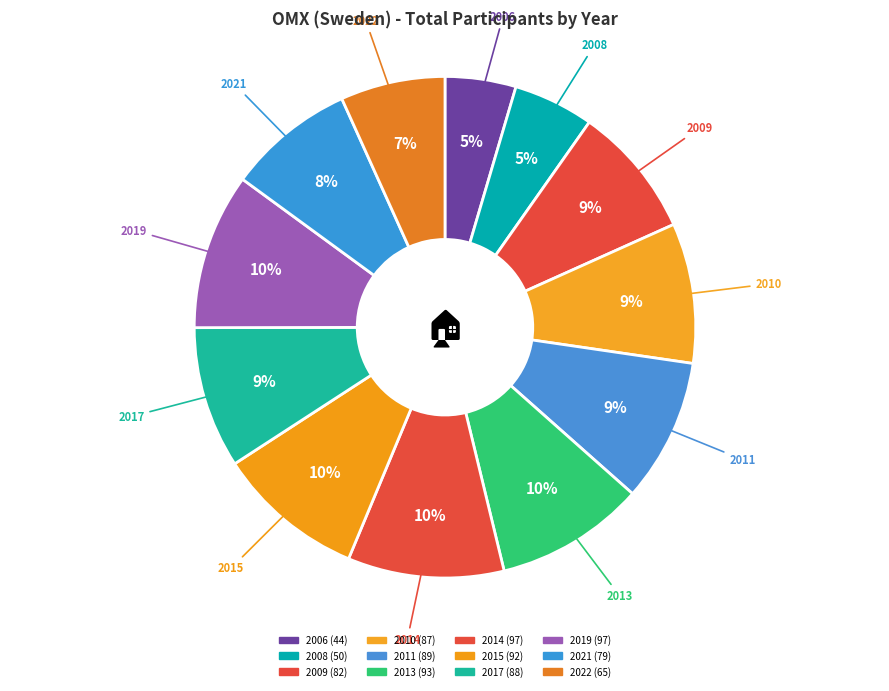

How many slices are in this pie chart?

12